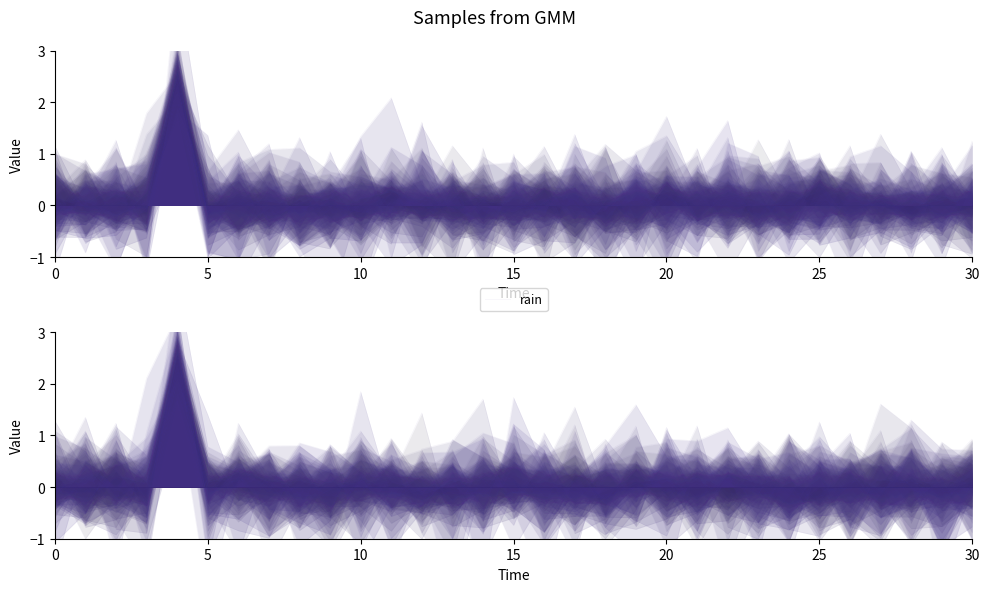

What is the sum of all values?

2.8